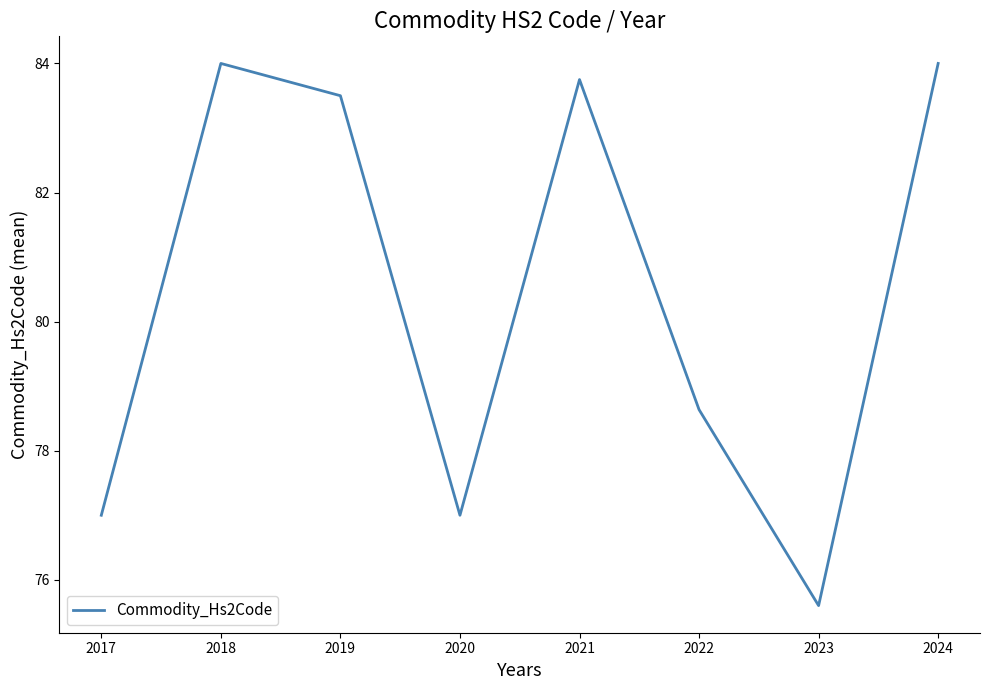

How many interior local valleys (lower than both neighbors) does the data have?

2